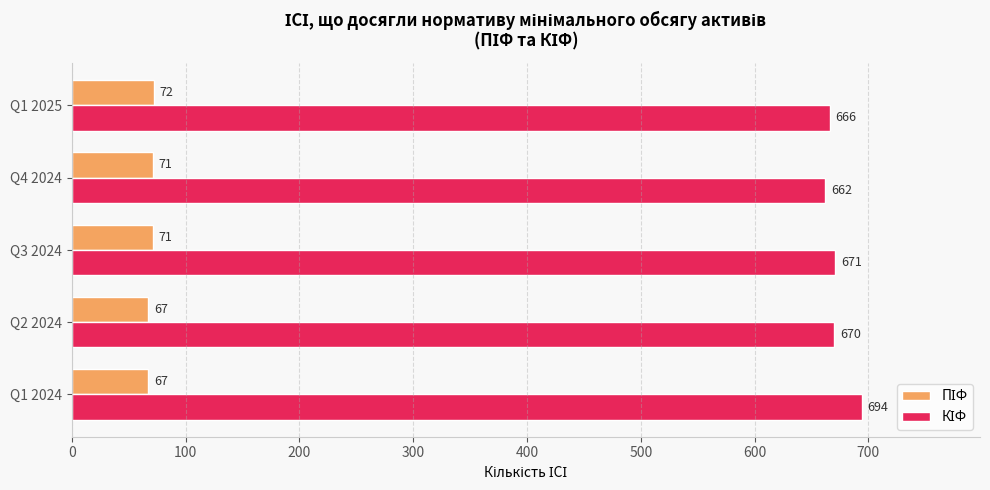

What is the difference between the highest and lowest values at Q2 2024?

603